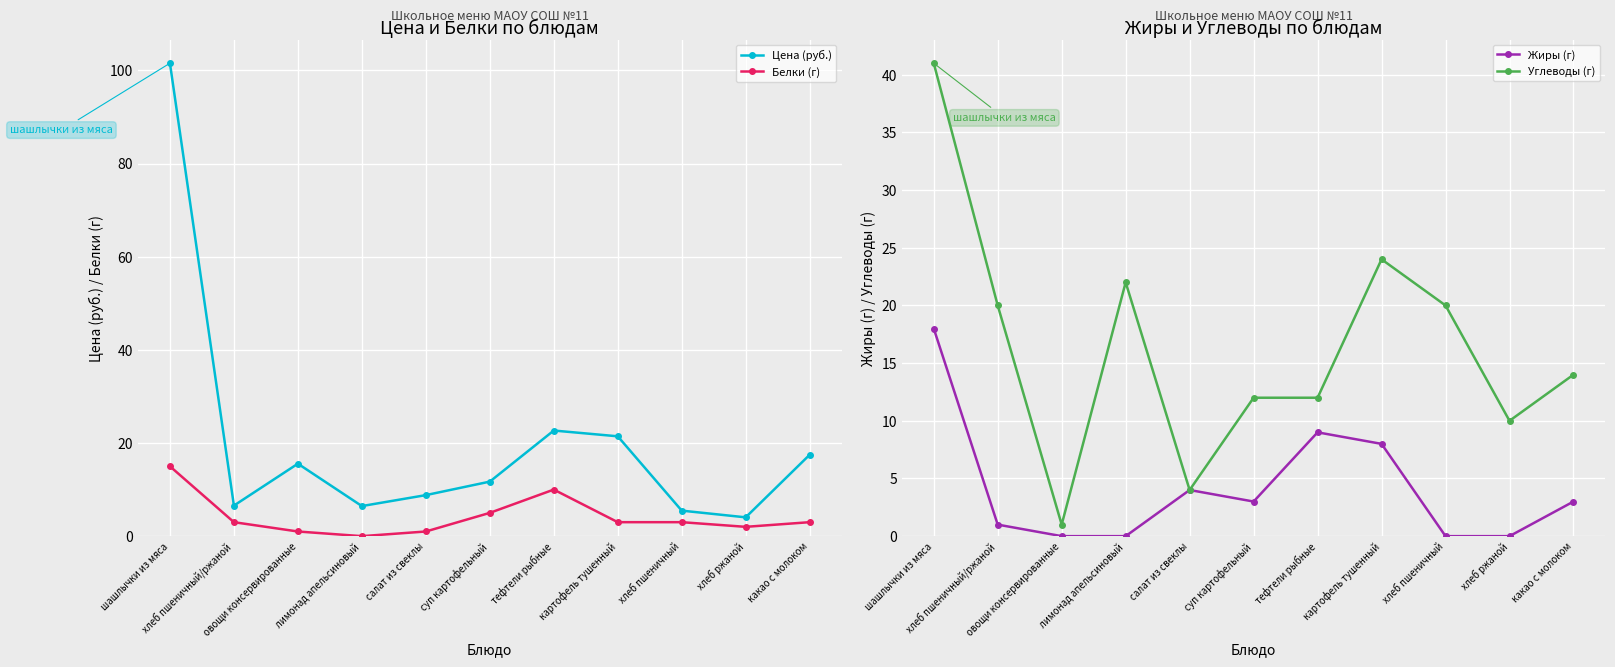

At which category does Углеводы (г) reach its first local valley?

овощи консервированные